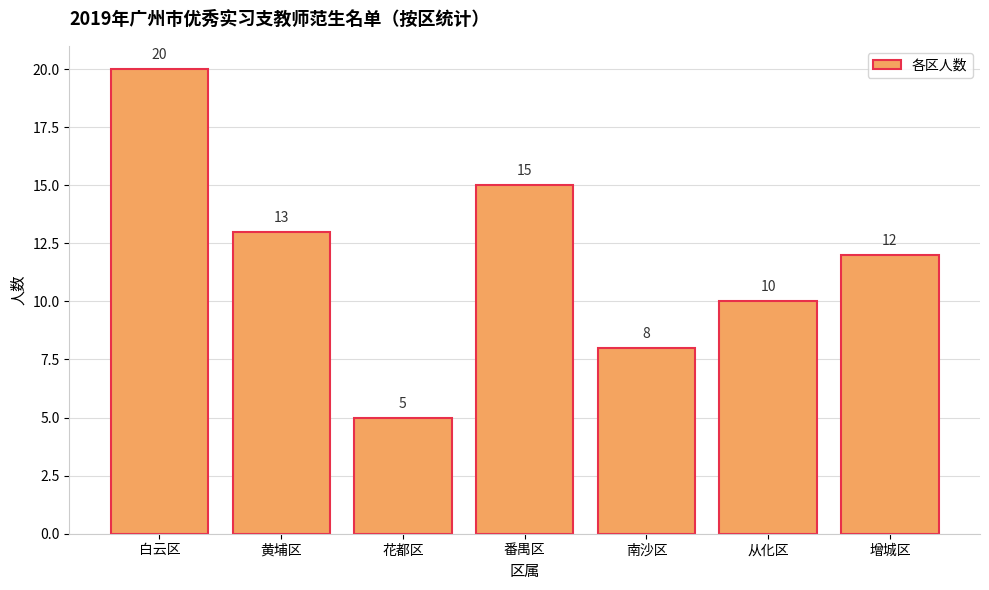

Where does the data first go above 12?

白云区